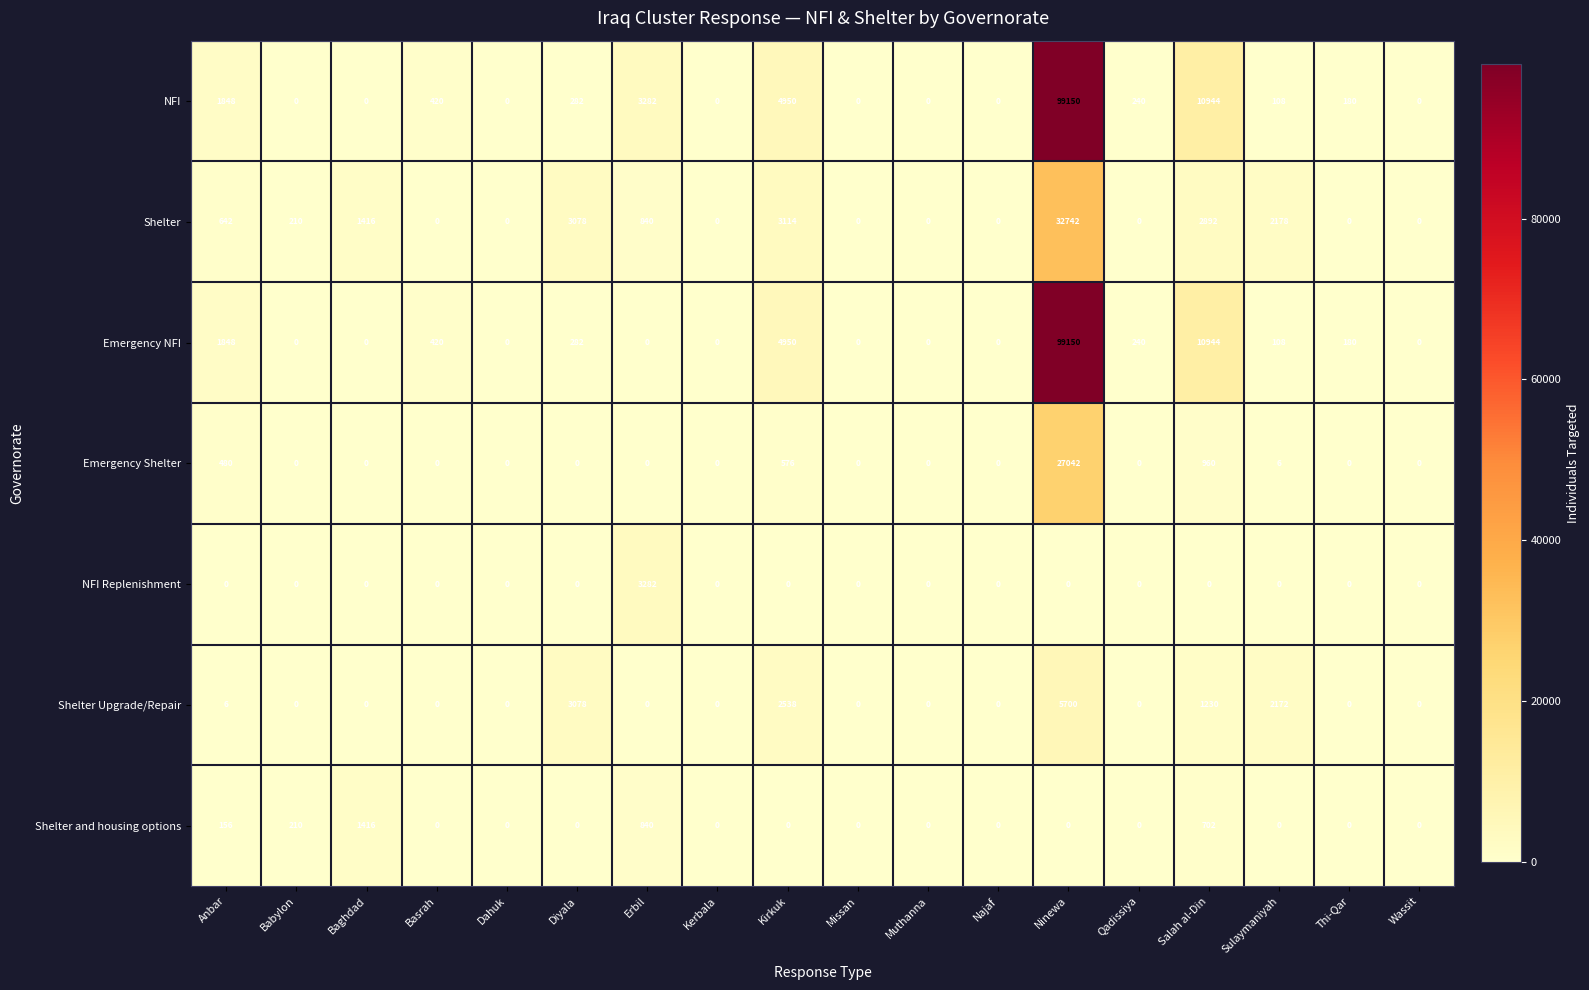

What is the total value across all series at Erbil?

8244